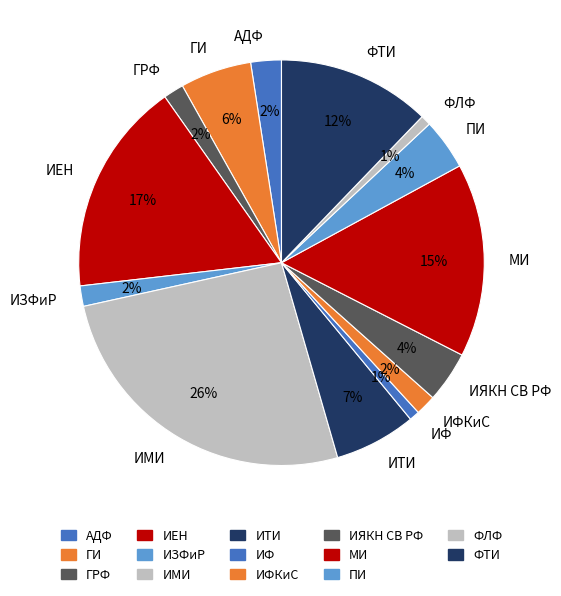

Is the sum of ИЗФиР and ИЯКН СВ РФ greater than half?

No